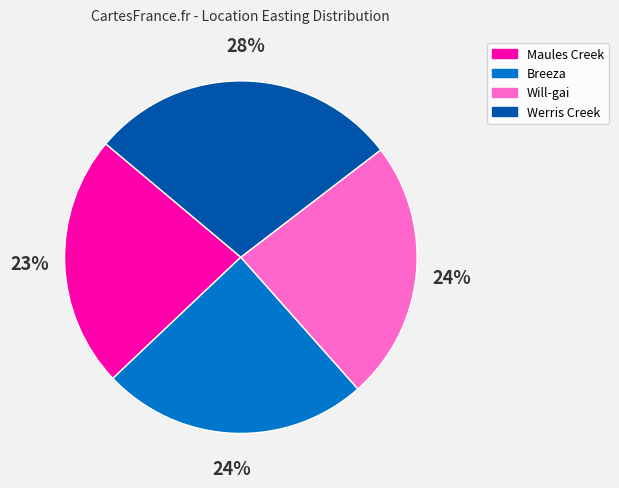

The Breeza slice represents 14% of the pie. True or false?

False